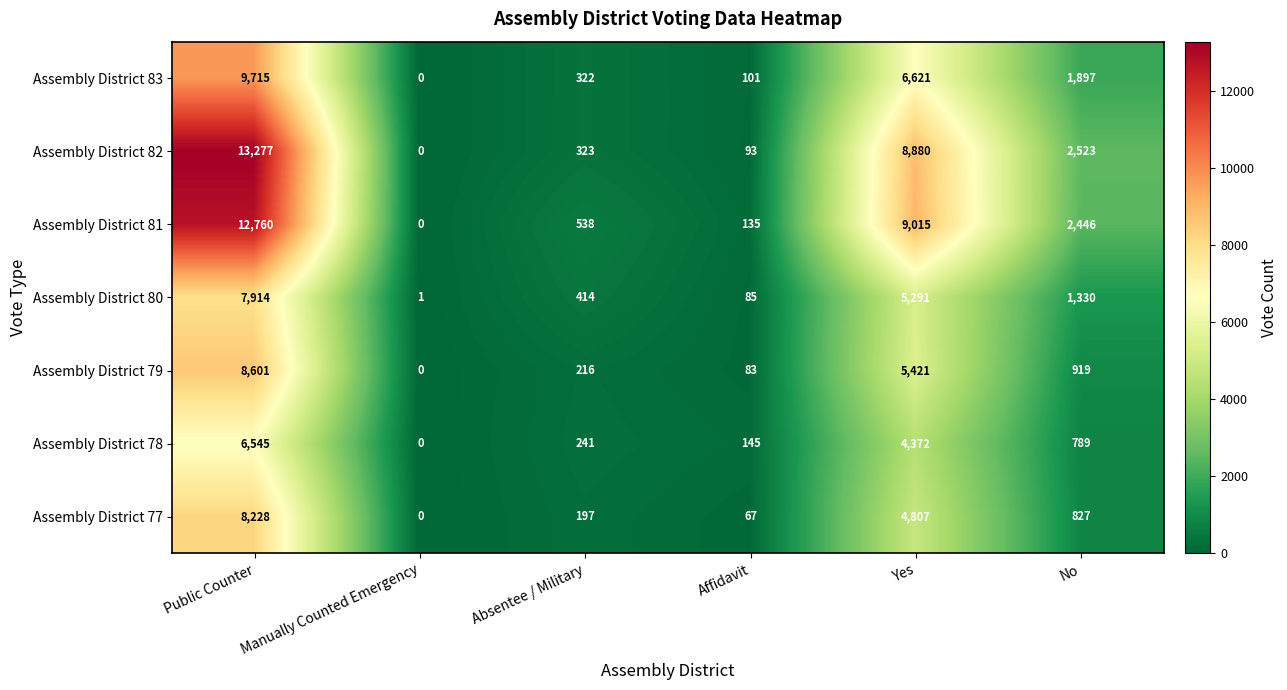

At which category does the chart reach its peak across all series?

Public Counter